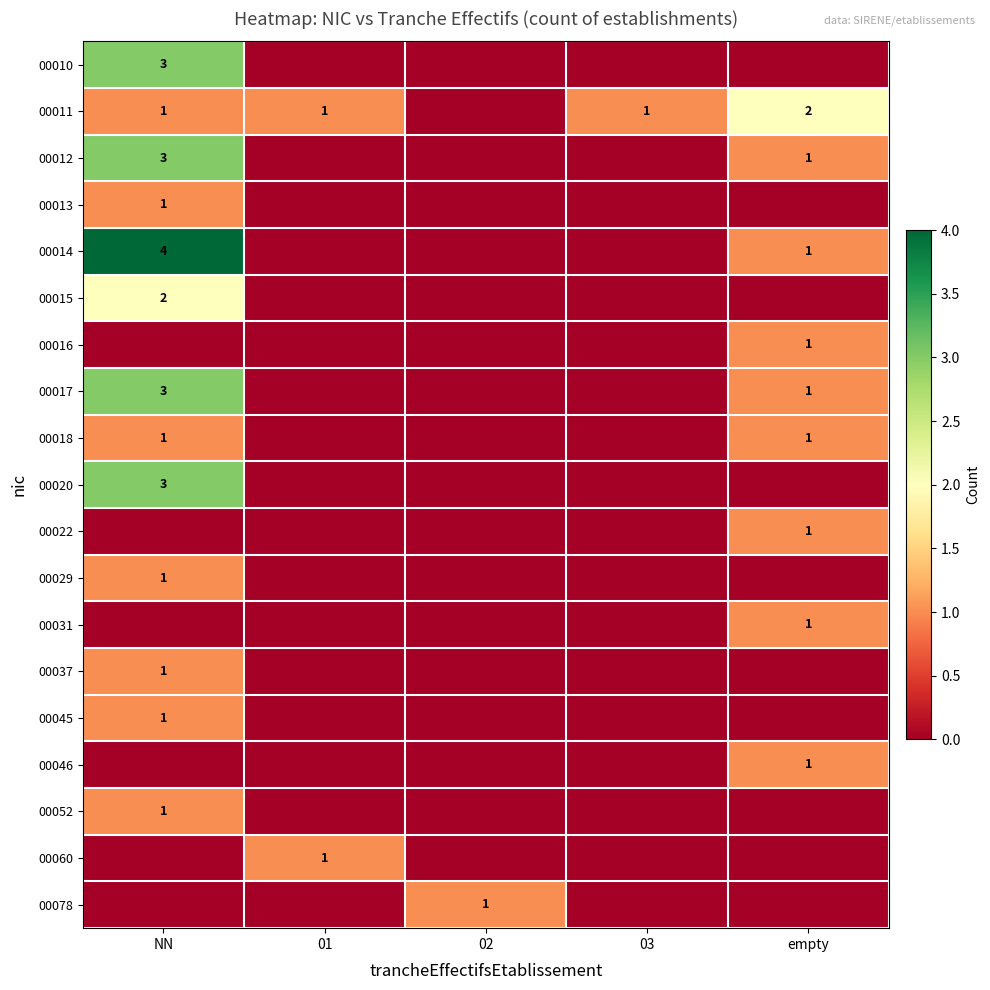

Is it true that 00037 equals 1 at NN?

True